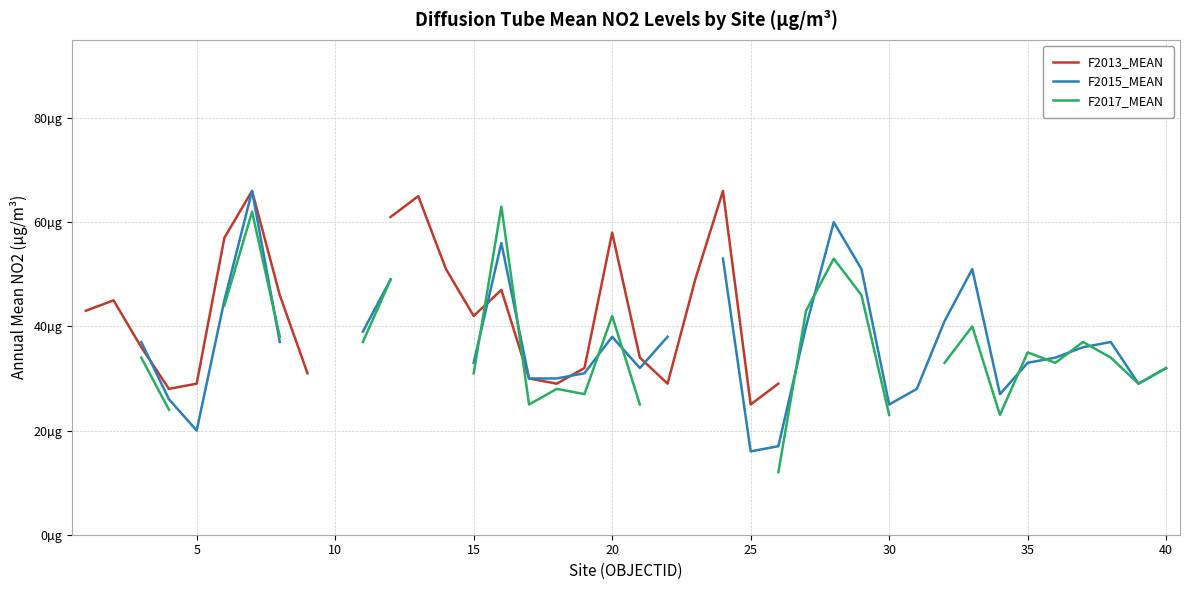

What is the difference between the maximum and minimum values in the F2017_MEAN series?

51.0